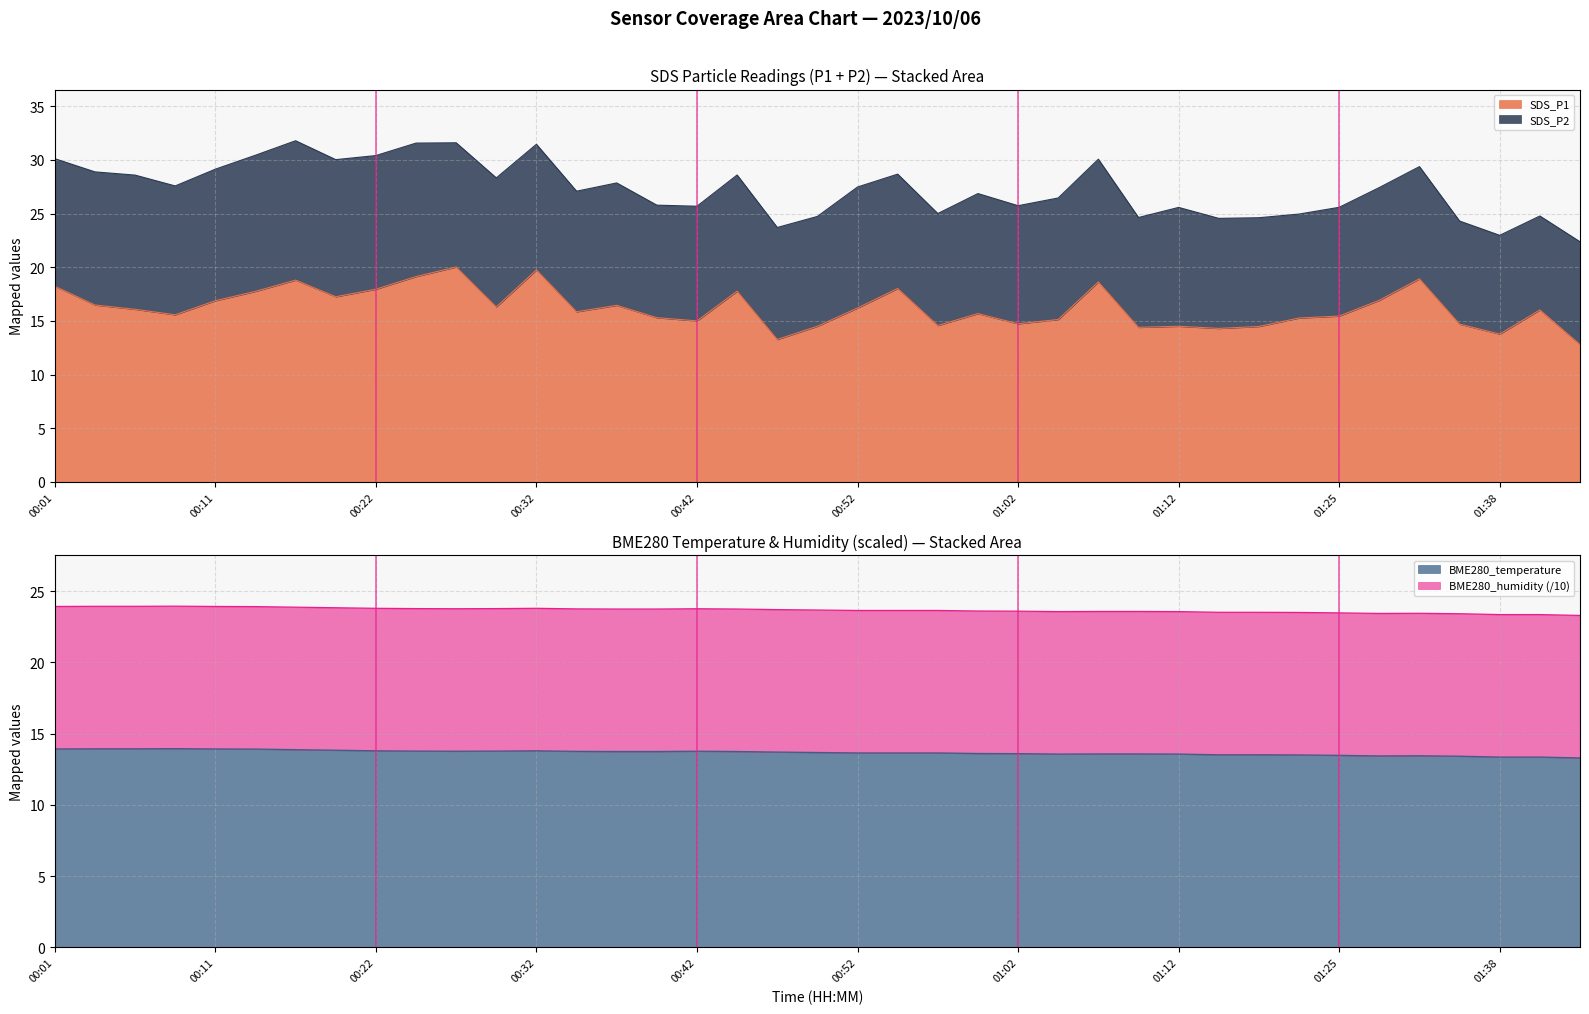

Which series has the largest total across all categories?

SDS_P1